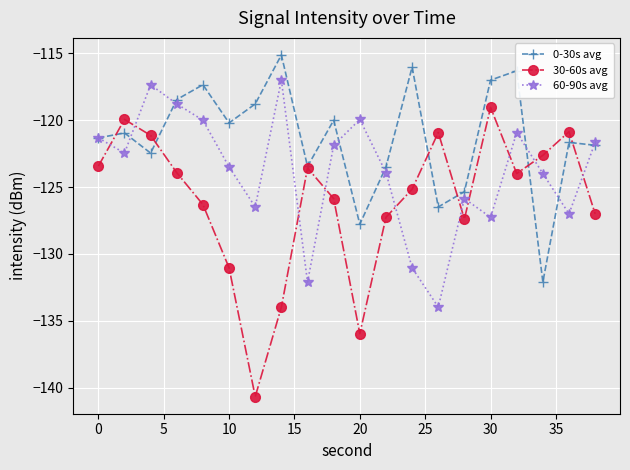

List the series in order of their overall mean, lowest first.

30-60s avg, 60-90s avg, 0-30s avg